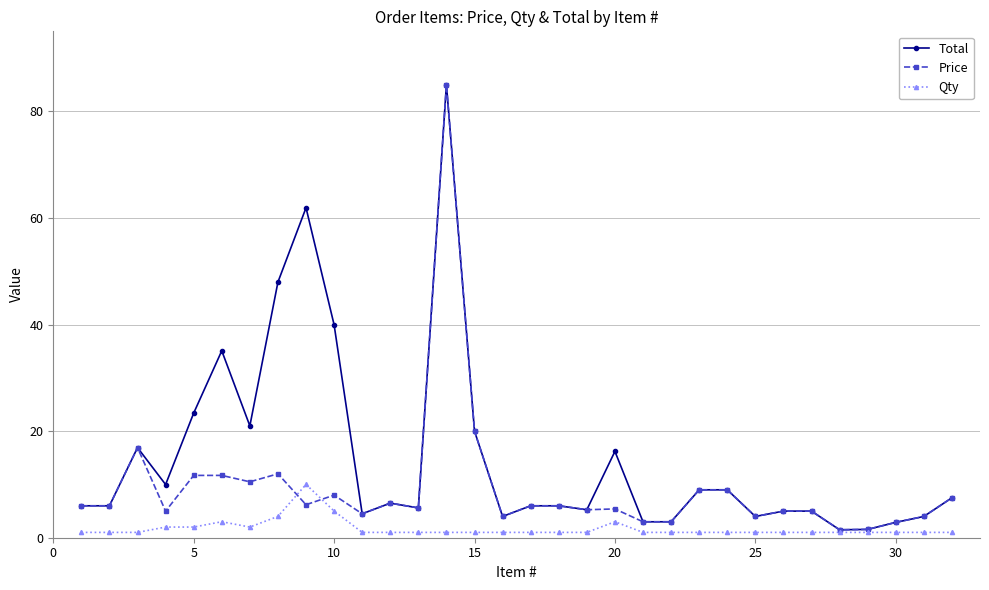

What is the highest value of the Price series?

85.0